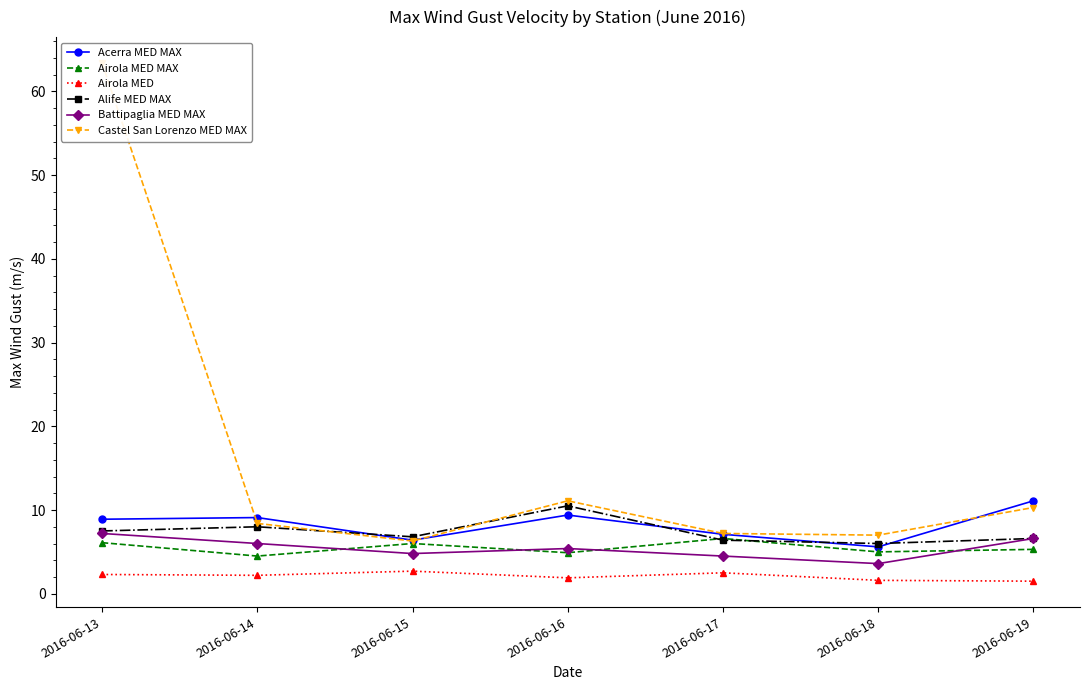

How many data points in Castel San Lorenzo MED MAX are less than 8?

3